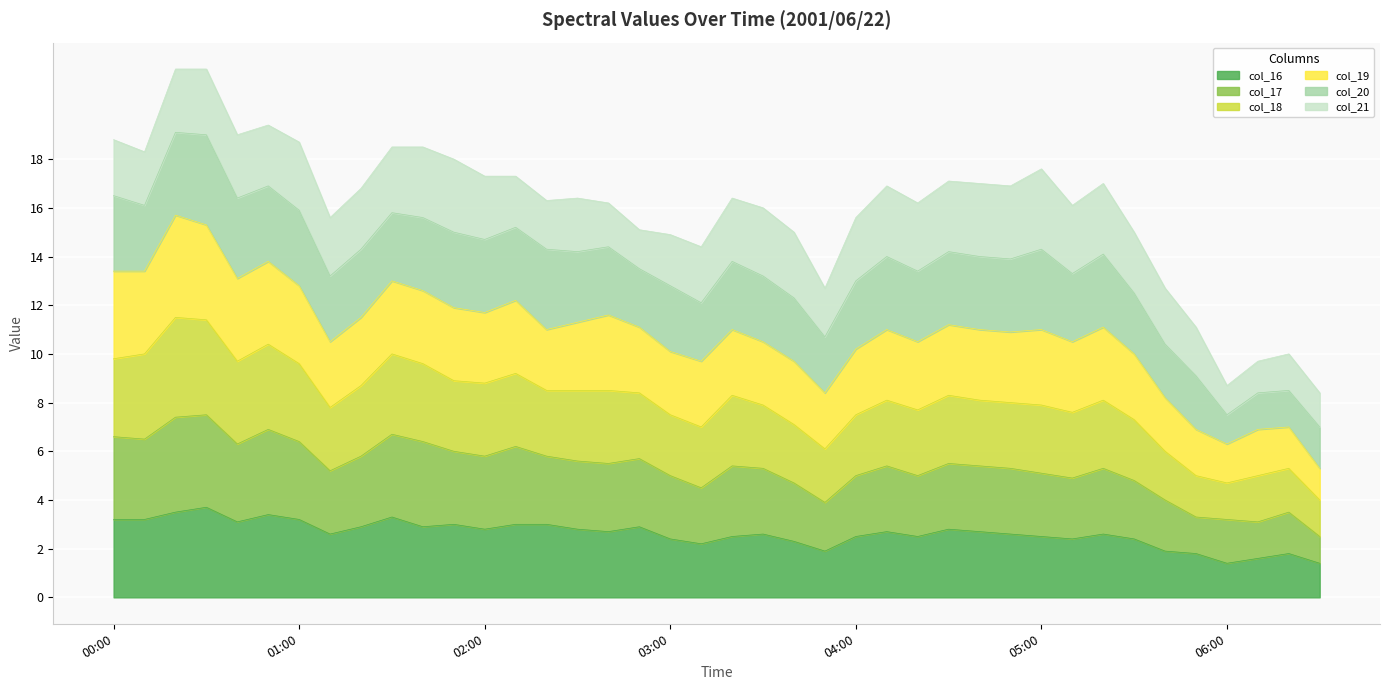

What is the total value across all series at 05:00?

17.6